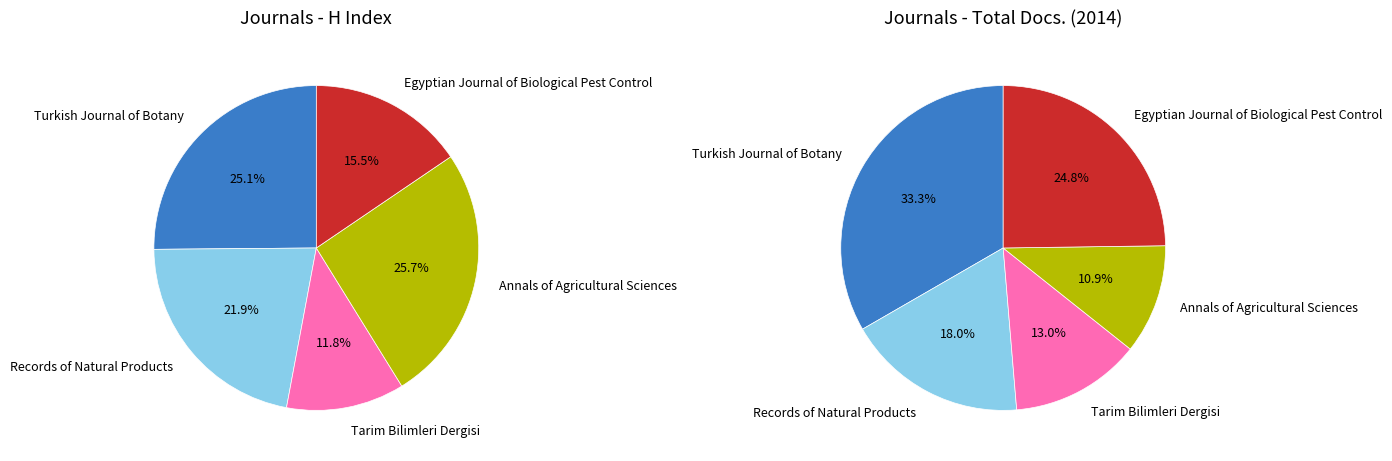

To the nearest percent, what percentage of the pie is Tarim Bilimleri Dergisi?

13%